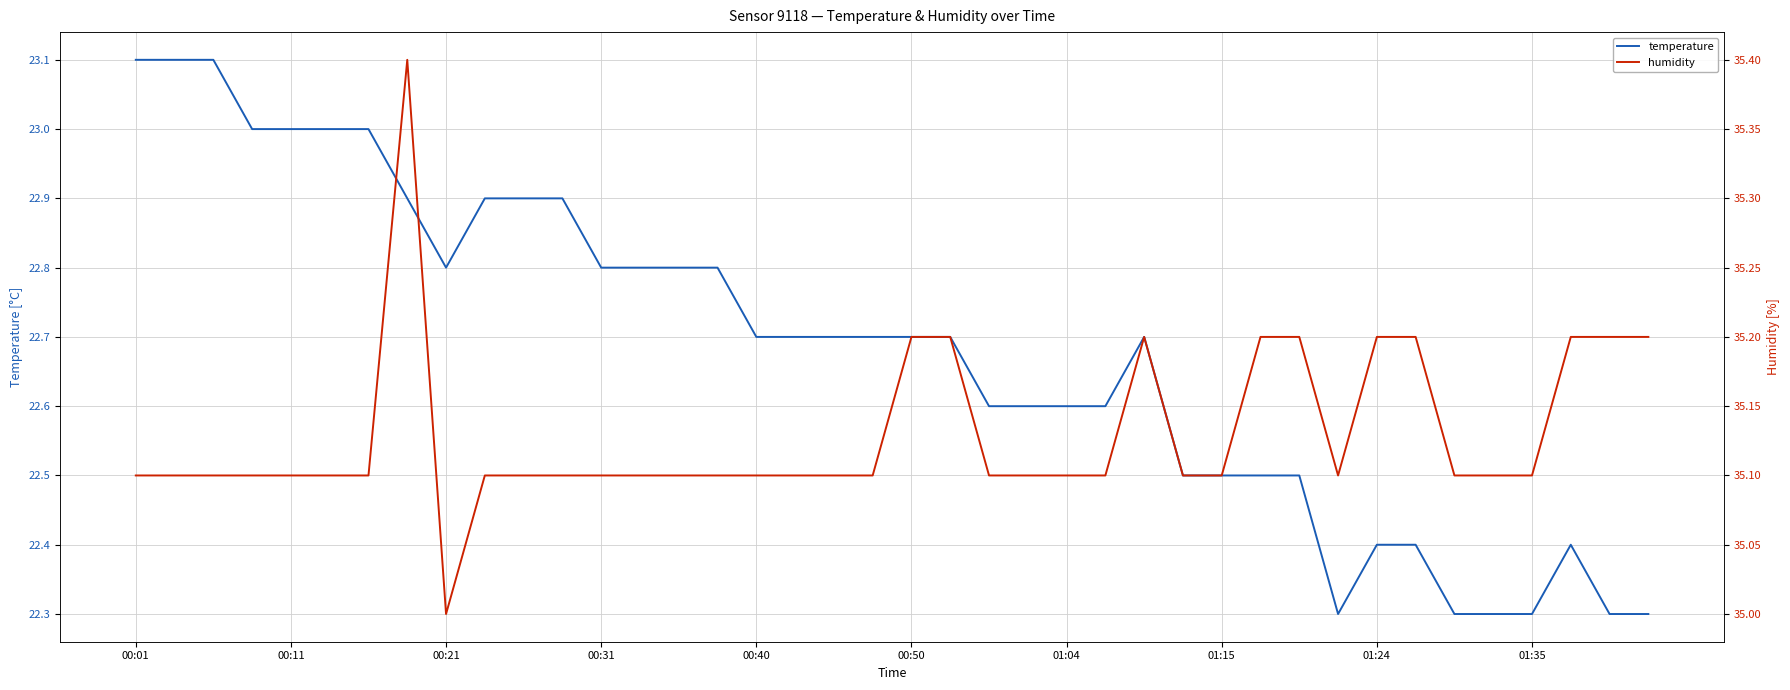

What is the lowest value of the temperature series?

22.3